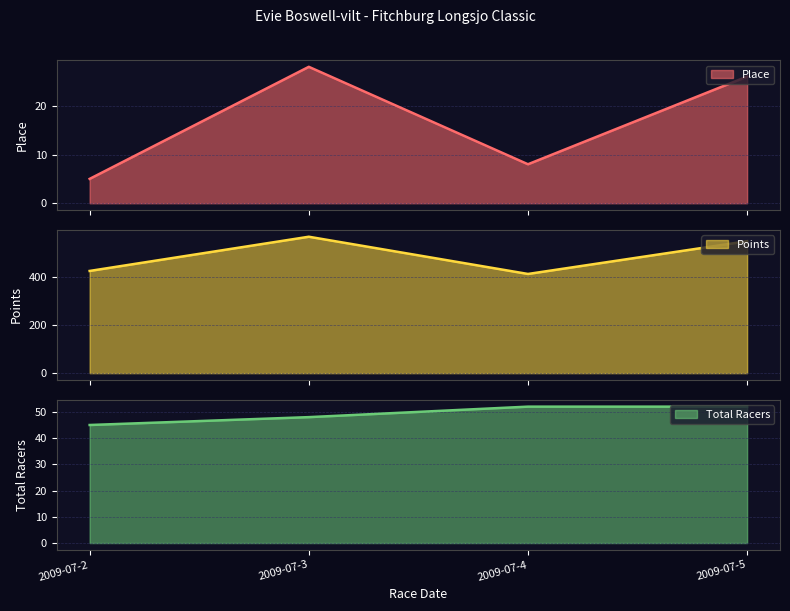

What are all the series names shown in the legend?

Place, Points, Total Racers